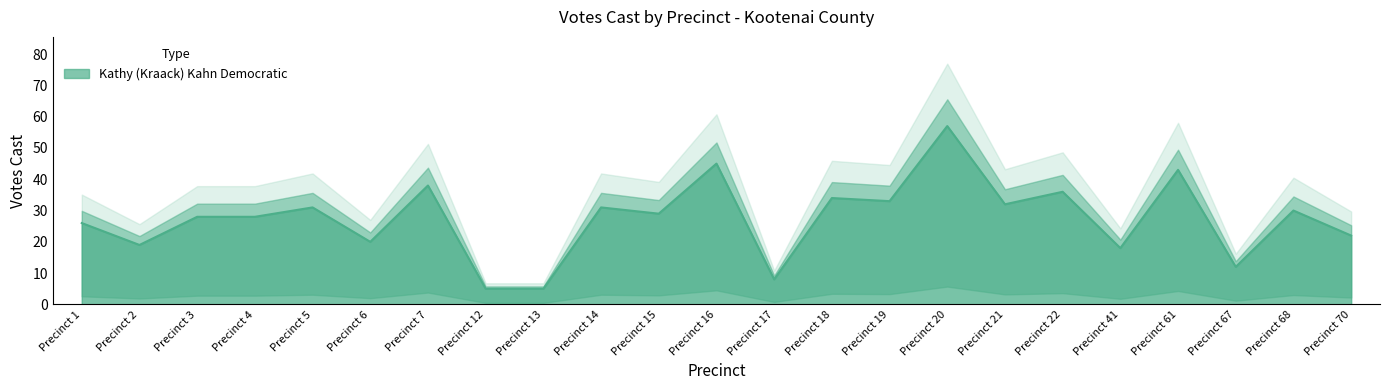

Count the number of data series in this chart.

1